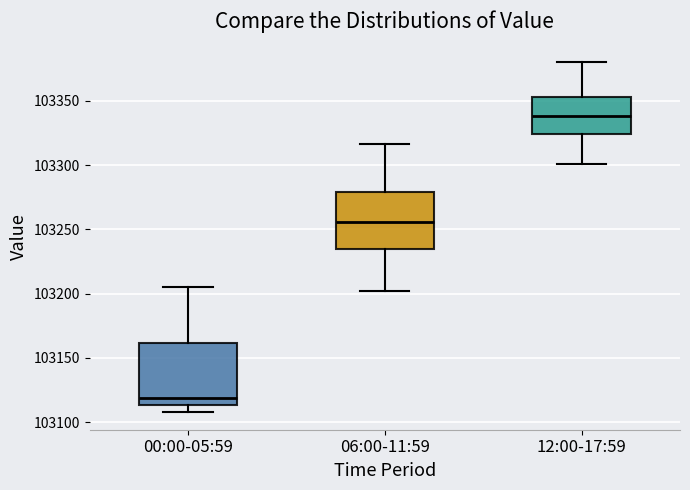

Reading left to right, transcribe this box plot: for each box, give where its median line is, the range the box spans, and where its two whiskers end, as read against the y-axis. The values are not printed on the chart, so give them approximately, as read against the axis.

00:00-05:59: median 103120, box 103115 to 103160, whiskers 103110 to 103205
06:00-11:59: median 103255, box 103235 to 103280, whiskers 103200 to 103315
12:00-17:59: median 103340, box 103325 to 103355, whiskers 103300 to 103380